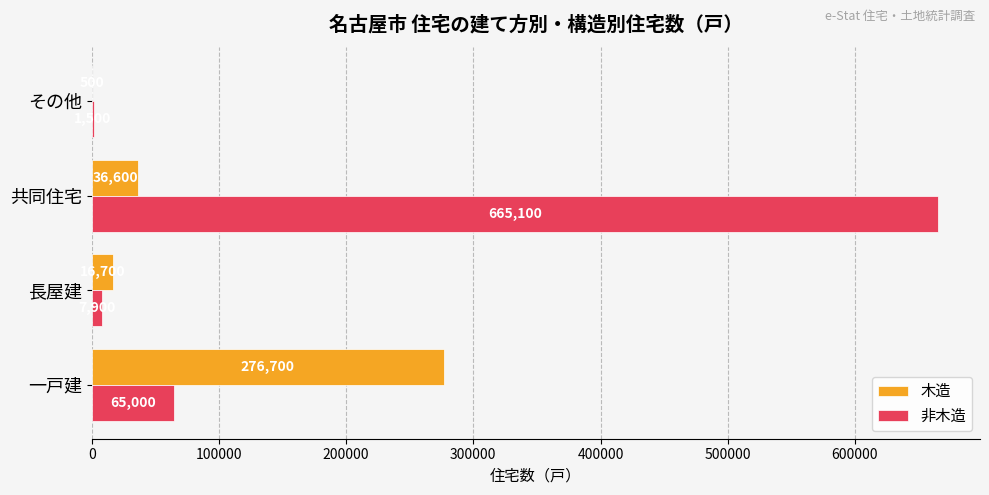

The value of 非木造 at 一戸建 is 95564. True or false?

False